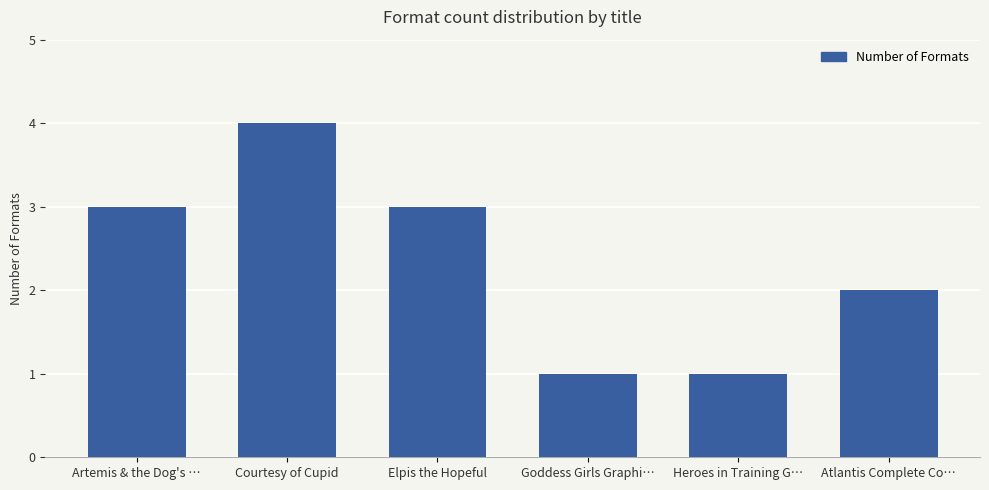

Reading left to right, list all the values displayed in this chart.

3	4	3	1	1	2